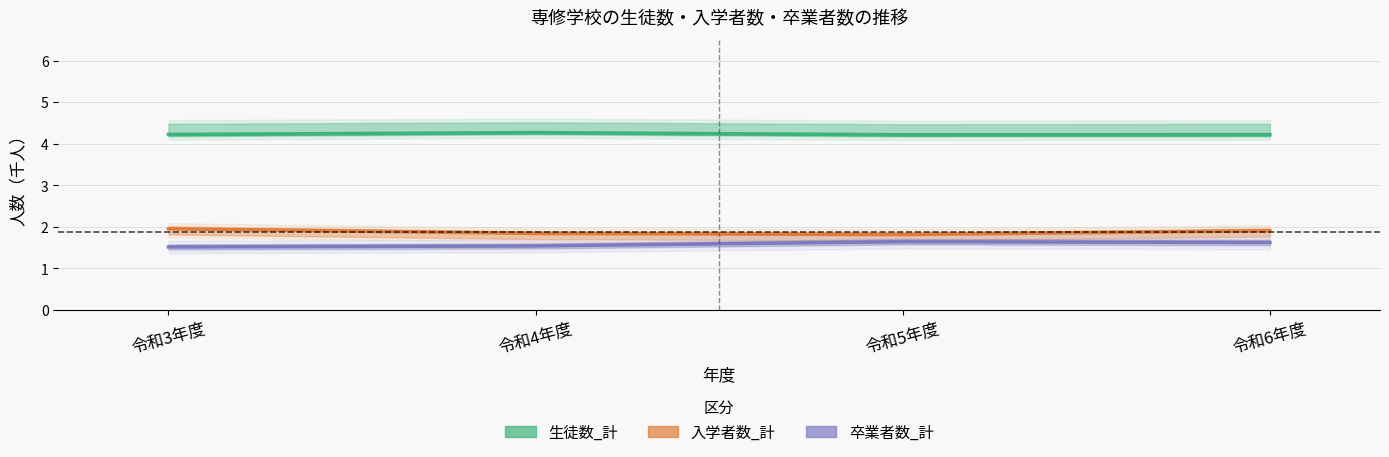

At which category does the chart reach its peak across all series?

令和4年度